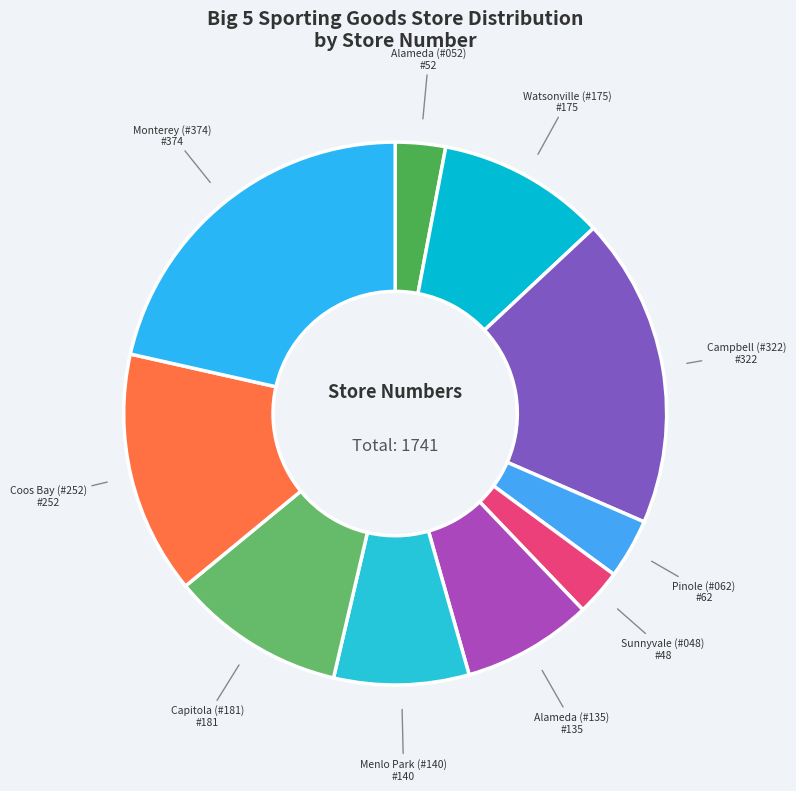

How many slices are in this pie chart?

10